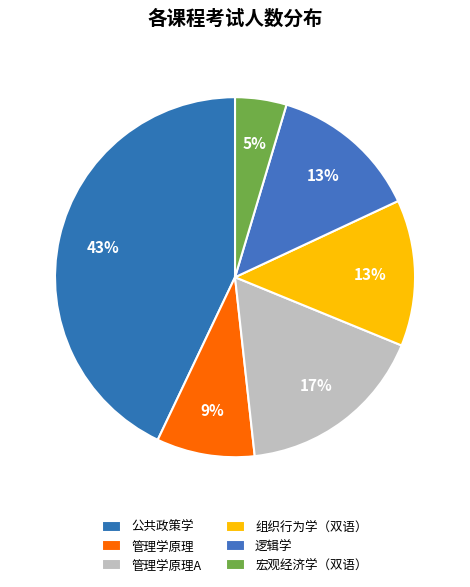

Which slice is the largest?

公共政策学